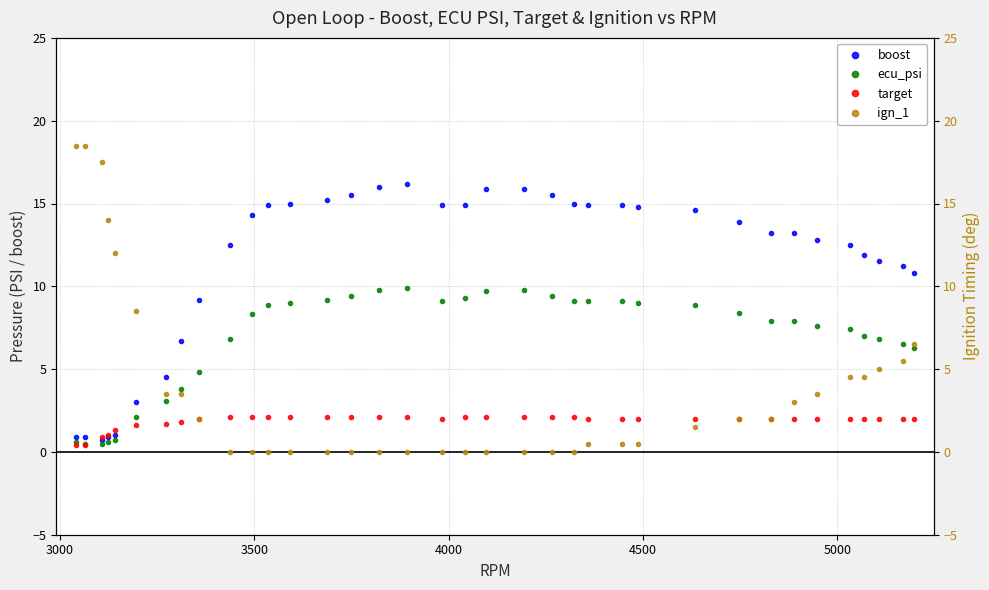

What are all the series names shown in the legend?

boost, ecu_psi, target, ign_1